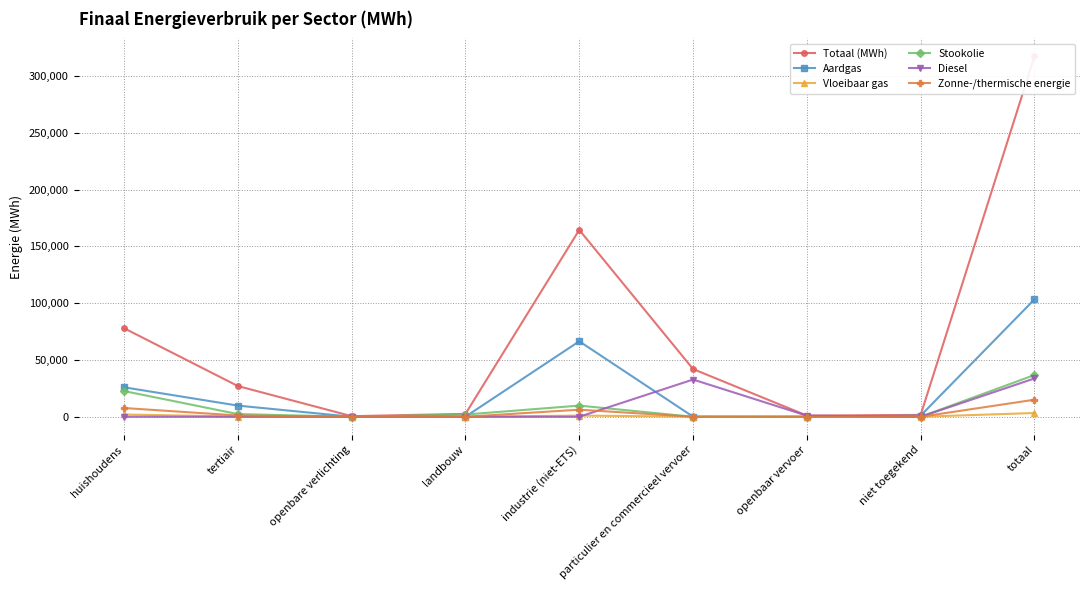

True or false: Zonne-/thermische energie and Stookolie intersect in this chart.

False